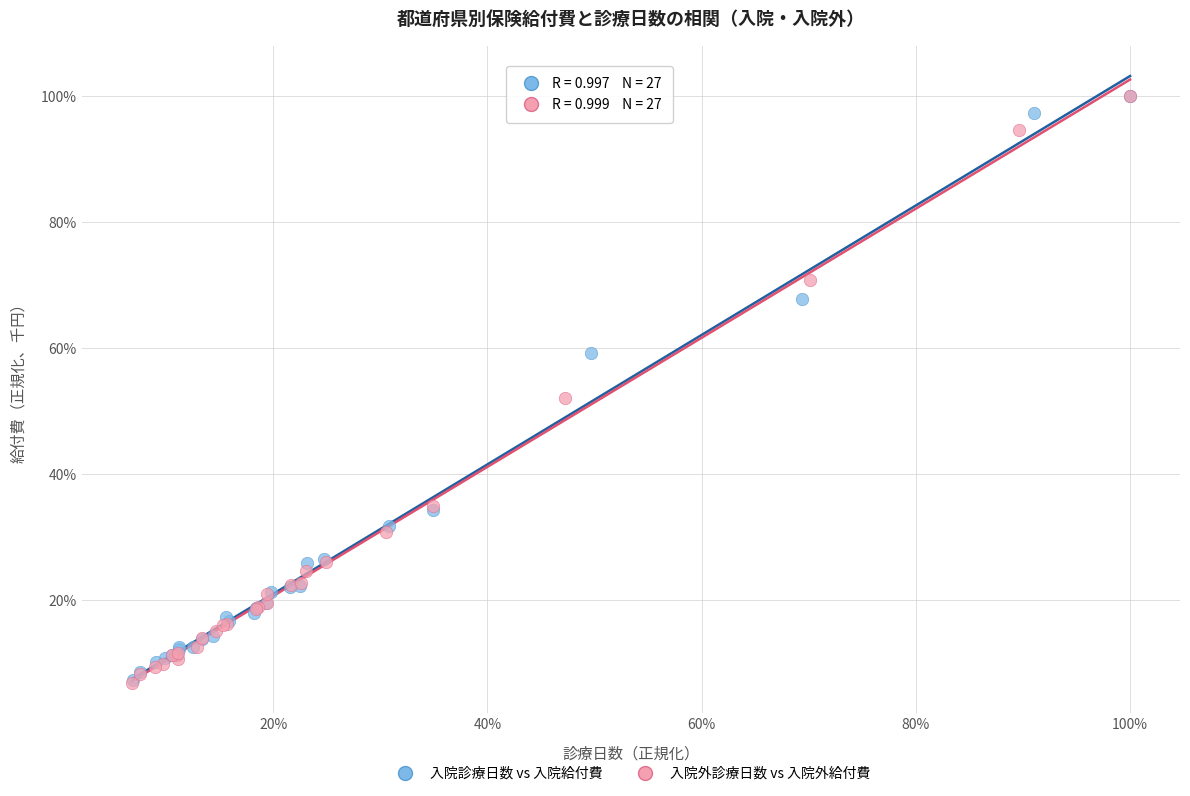

What are all the series names shown in the legend?

入院診療日数 vs 入院給付費, 入院外診療日数 vs 入院外給付費